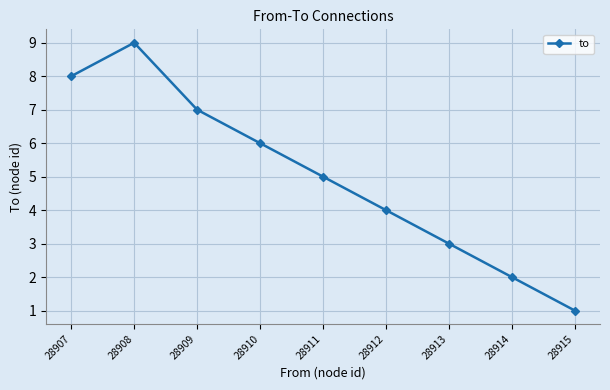

What is the sum of the values at 28908 and 28911?

14